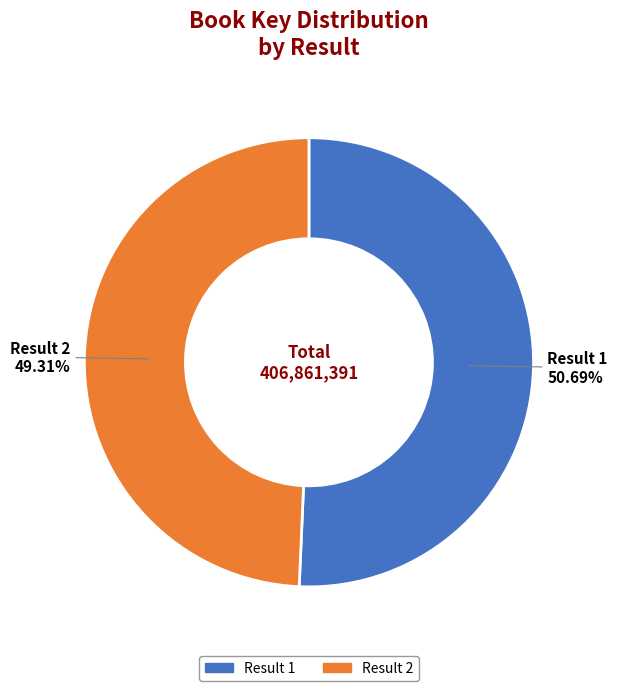

Is there any slice that represents more than half of the pie?

Yes